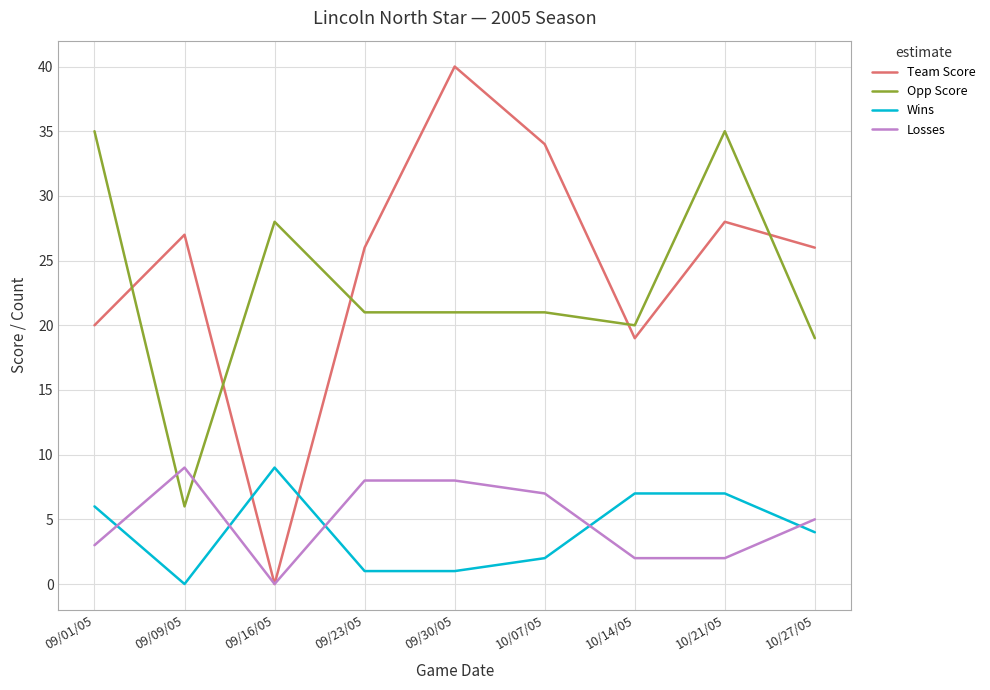

Read the Losses value at 10/14/05.

2